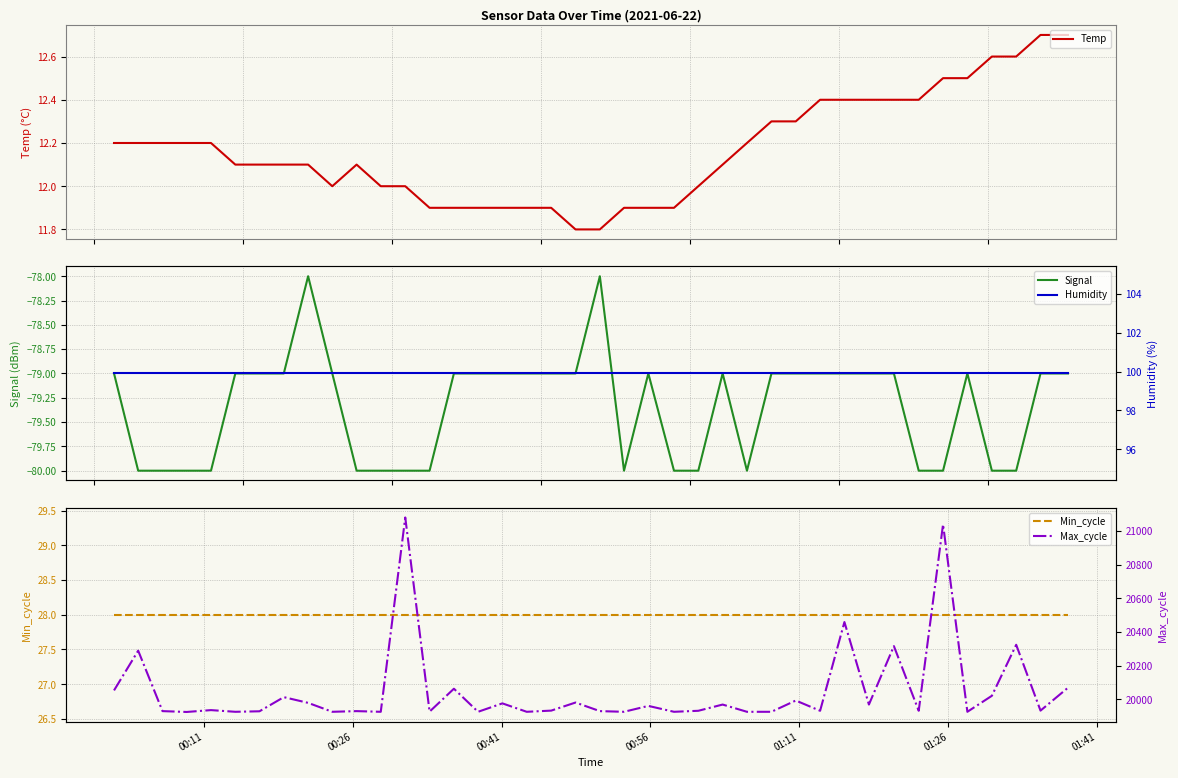

What is the lowest value of the Temp series?

11.8